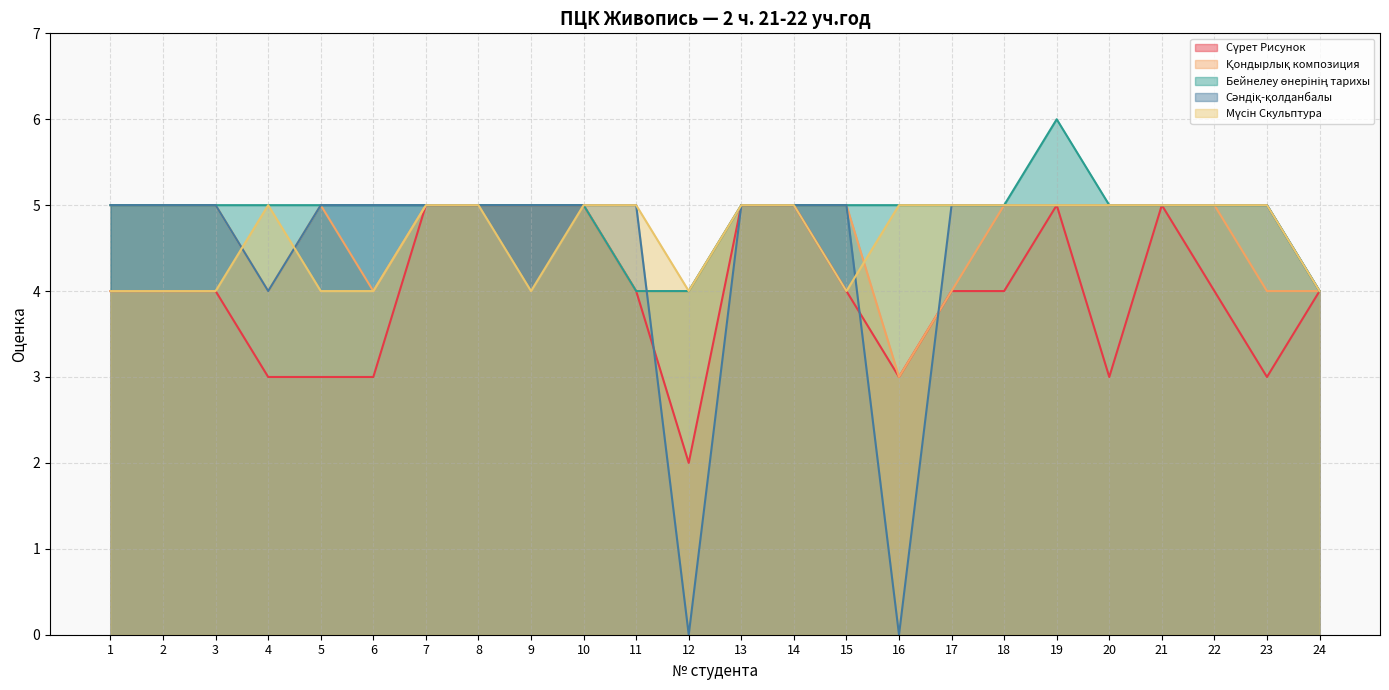

Which series has the largest total across all categories?

Бейнелеу өнерінің тарихы